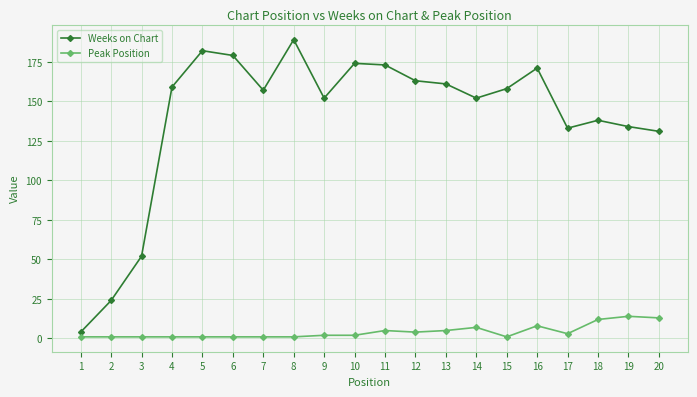

Reading left to right, extract all data points from this chart.

Weeks on Chart: 1=4	2=24	3=52	4=159	5=182	6=179	7=157	8=189	9=152	10=174	11=173	12=163	13=161	14=152	15=158	16=171	17=133	18=138	19=134	20=131
Peak Position: 1=1	2=1	3=1	4=1	5=1	6=1	7=1	8=1	9=2	10=2	11=5	12=4	13=5	14=7	15=1	16=8	17=3	18=12	19=14	20=13